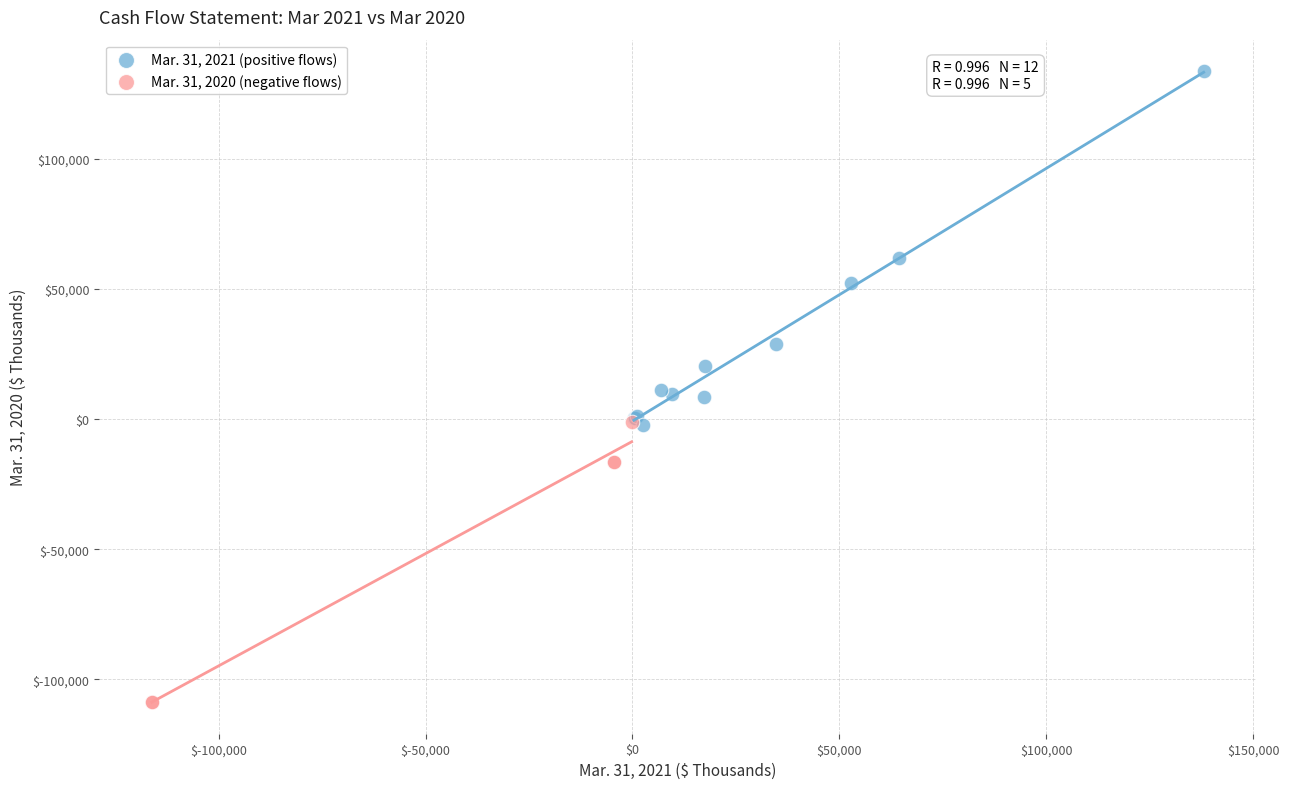

Which series contains the lowest Y value?

Mar. 31, 2020 (negative flows)